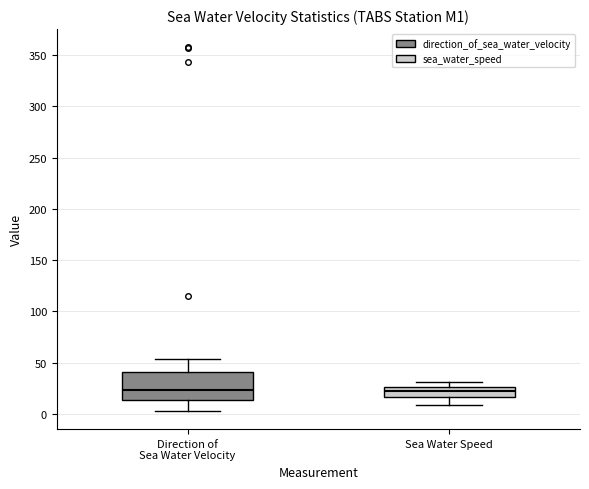

Where does the lower whisker of the box for Sea Water Speed end on the y-axis? The values are not printed on the chart, so give them approximately, as read against the axis.

10